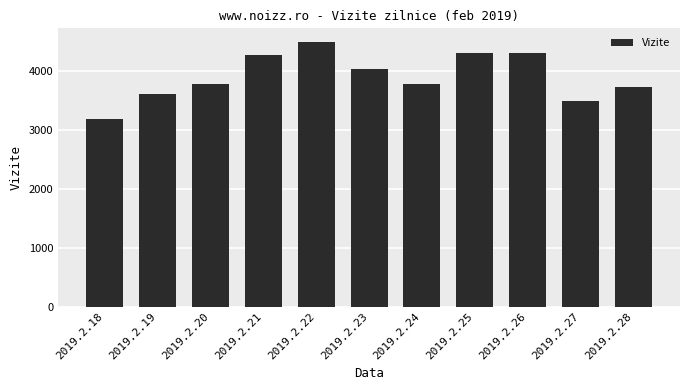

True or false: the data shows 7104 at 2019.2.23.

False